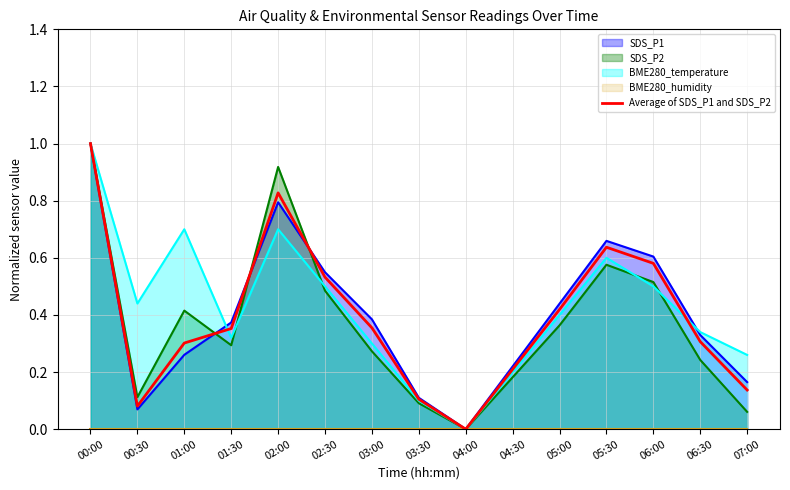

What is the average value?

0.4